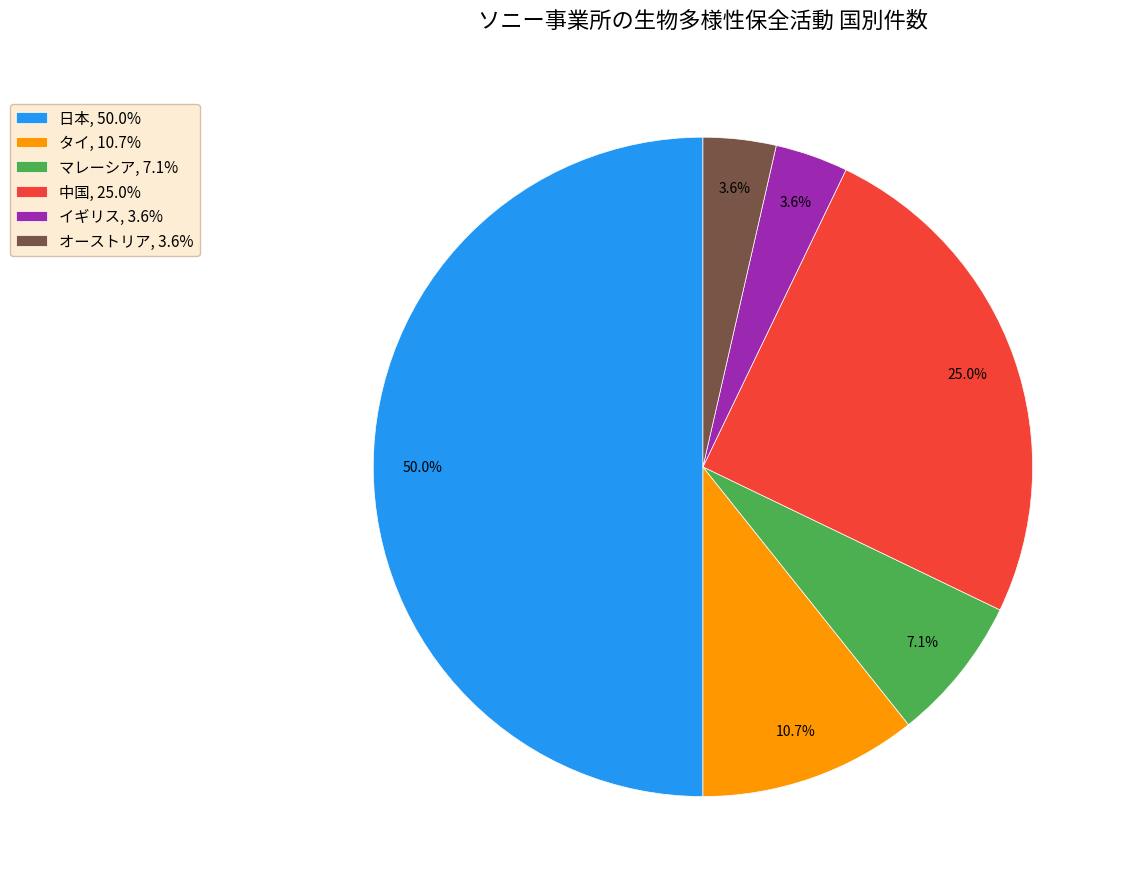

Does タイ, 10.7% represent more than half of the total?

No